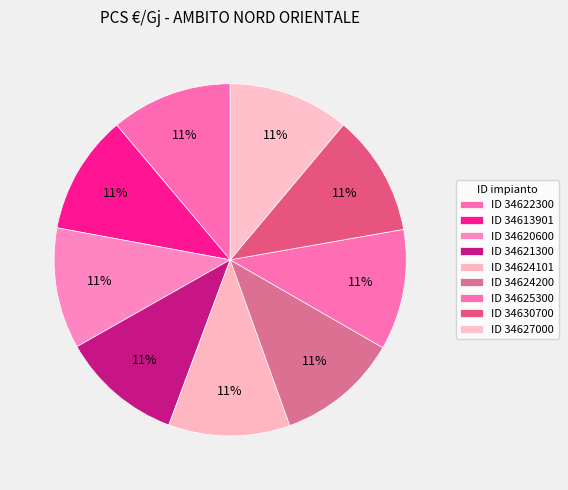

Which category has the smallest portion of the pie?

34613901